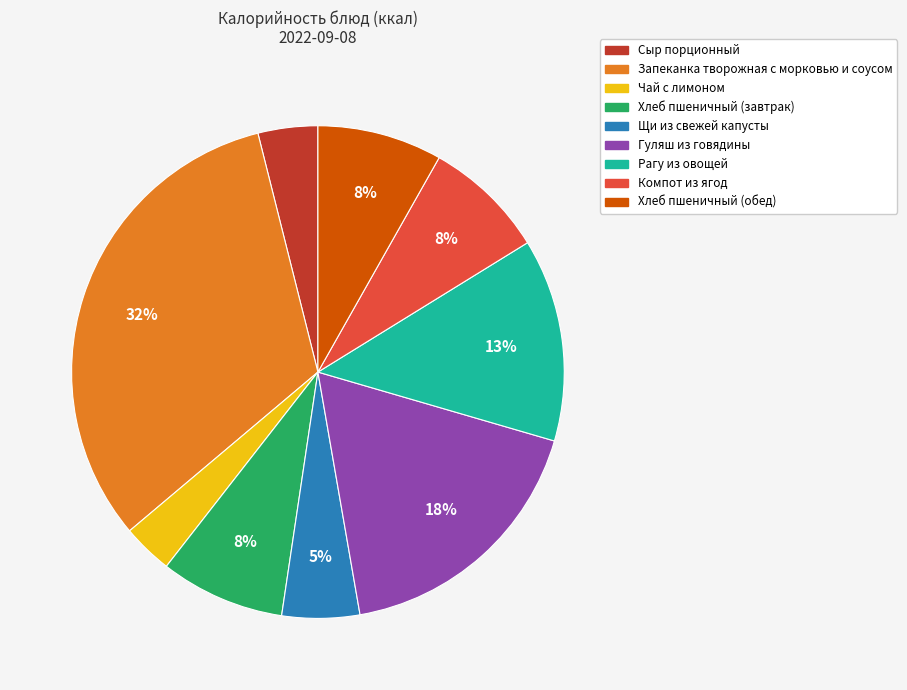

Approximately how many times larger is the value at Компот из ягод compared to Рагу из овощей?

0.6